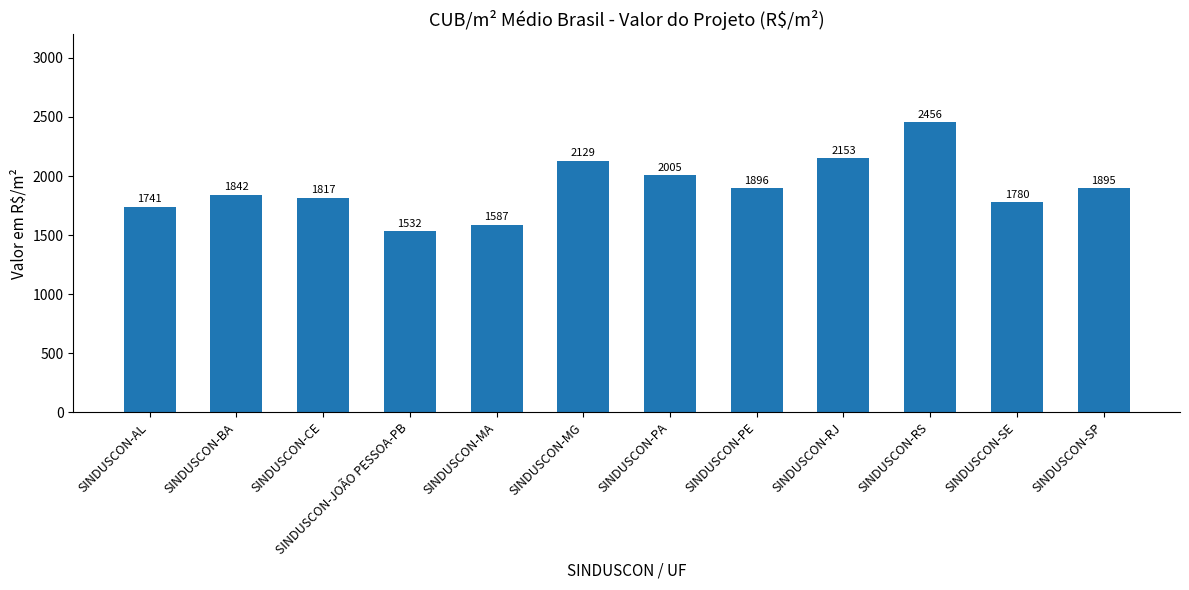

Which label corresponds to the largest value in the chart?

SINDUSCON-RS